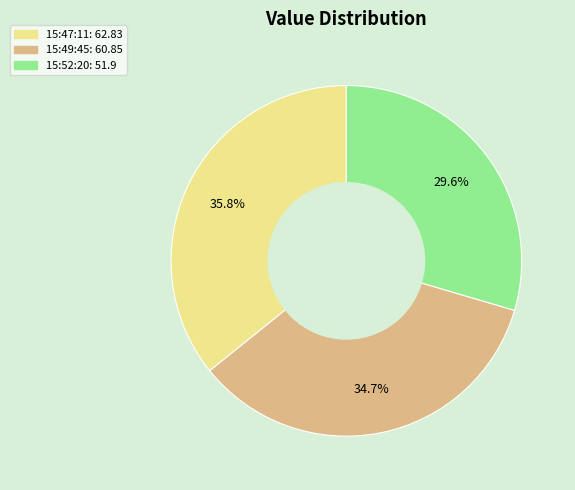

Does any single category account for the majority?

No